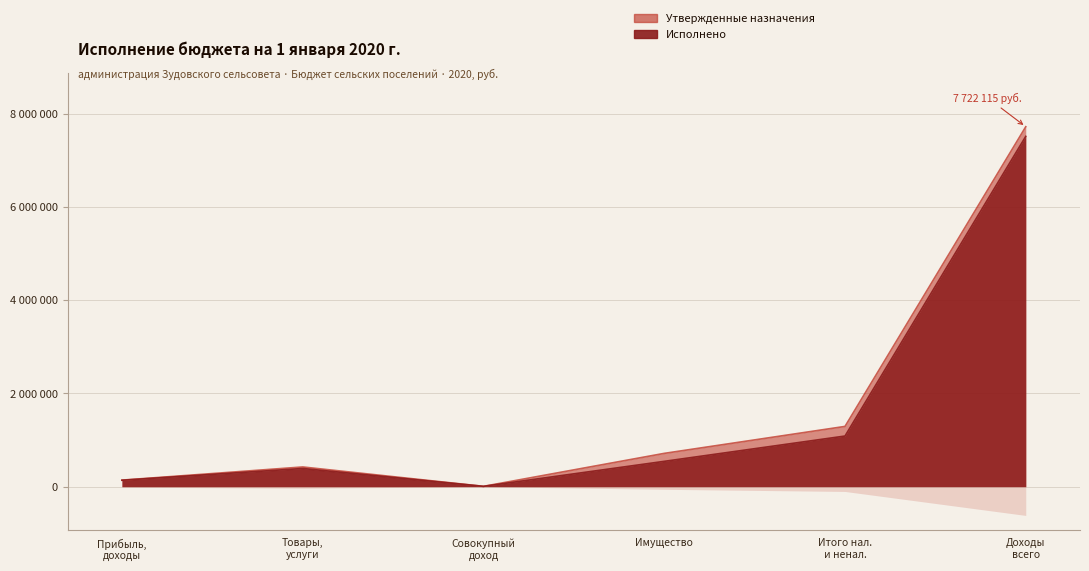

What are all the series names shown in the legend?

Утвержденные назначения, Исполнено